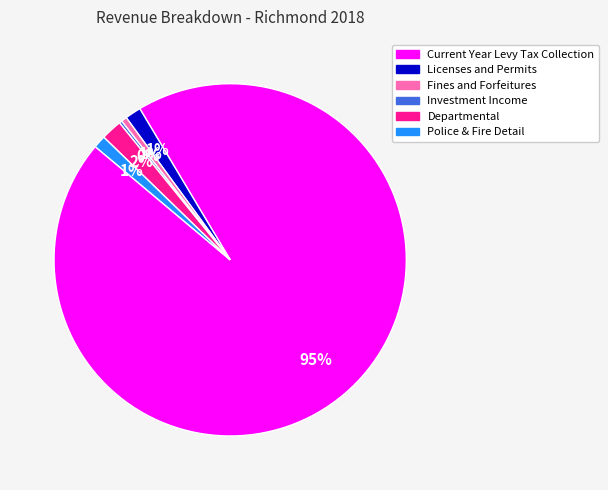

The Fines and Forfeitures slice represents 1% of the pie. True or false?

True